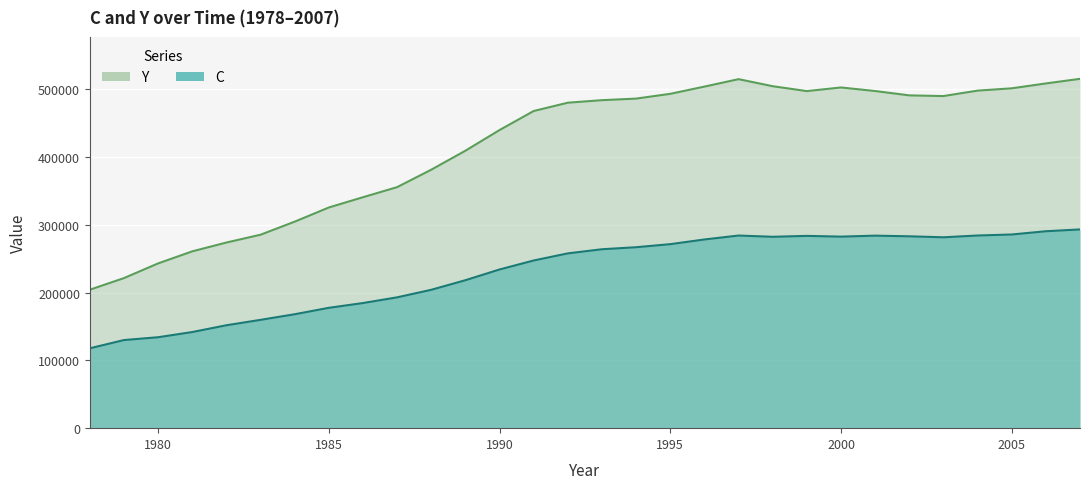

True or false: C and Y cross at least once.

False